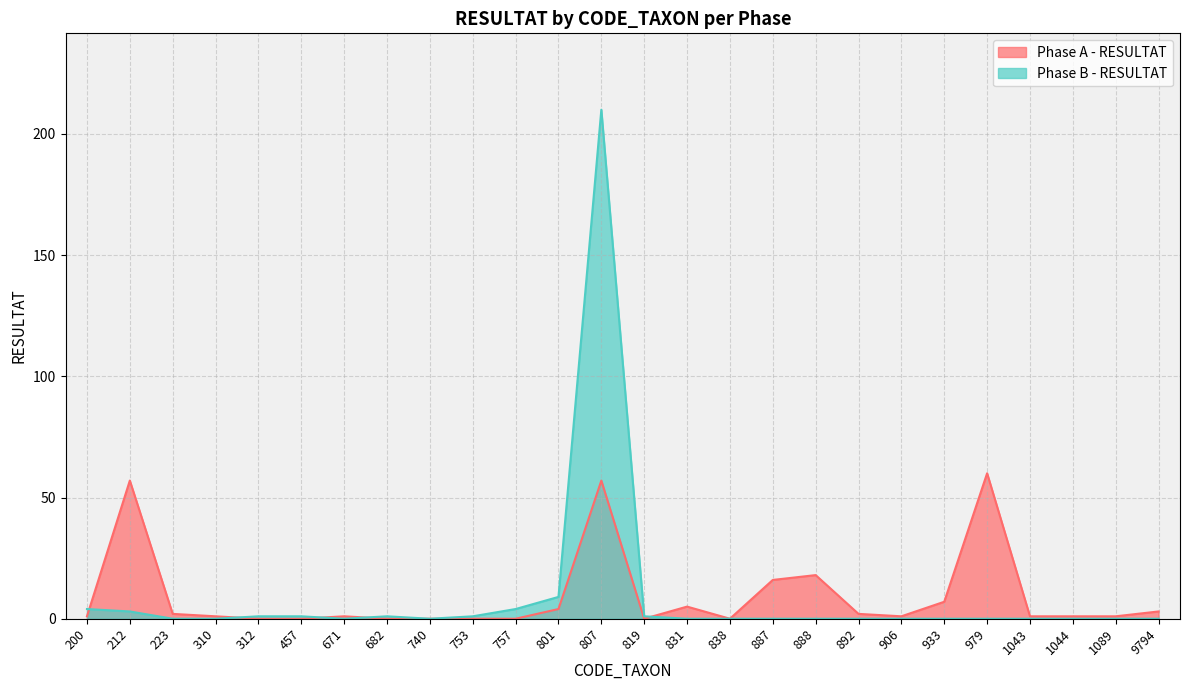

Which label corresponds to the smallest value in the chart?

312